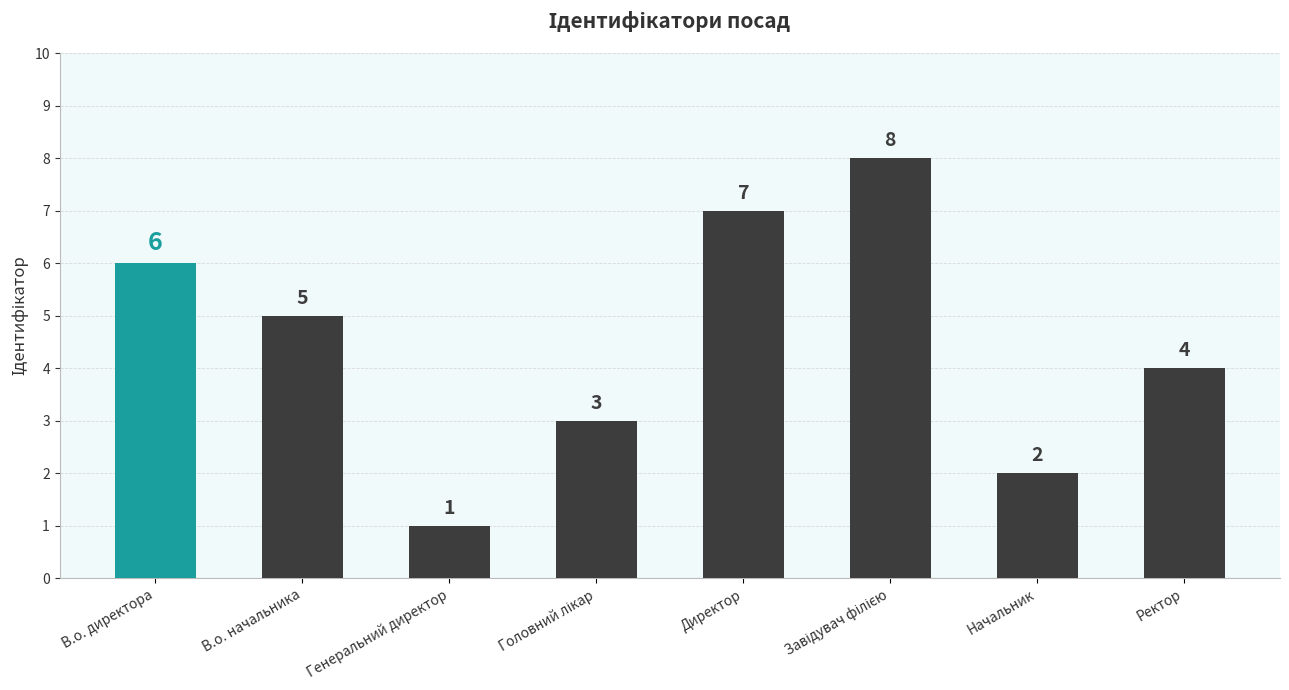

Does the chart contain stacked bars?

No